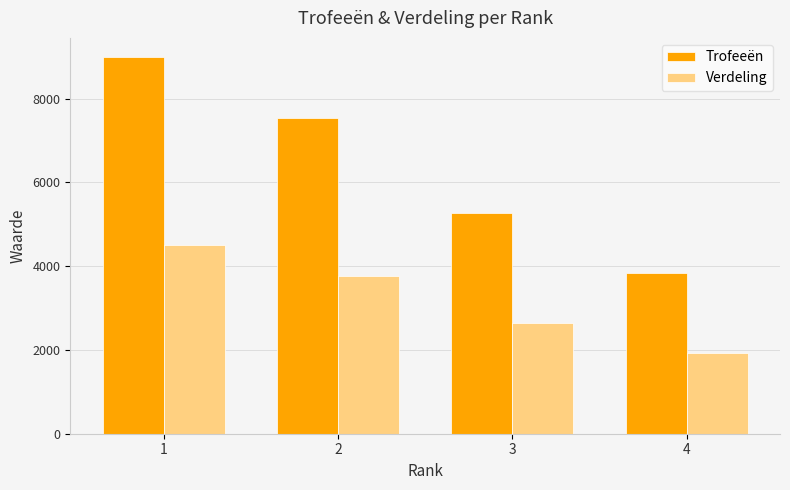

At which label does Verdeling reach its minimum?

4